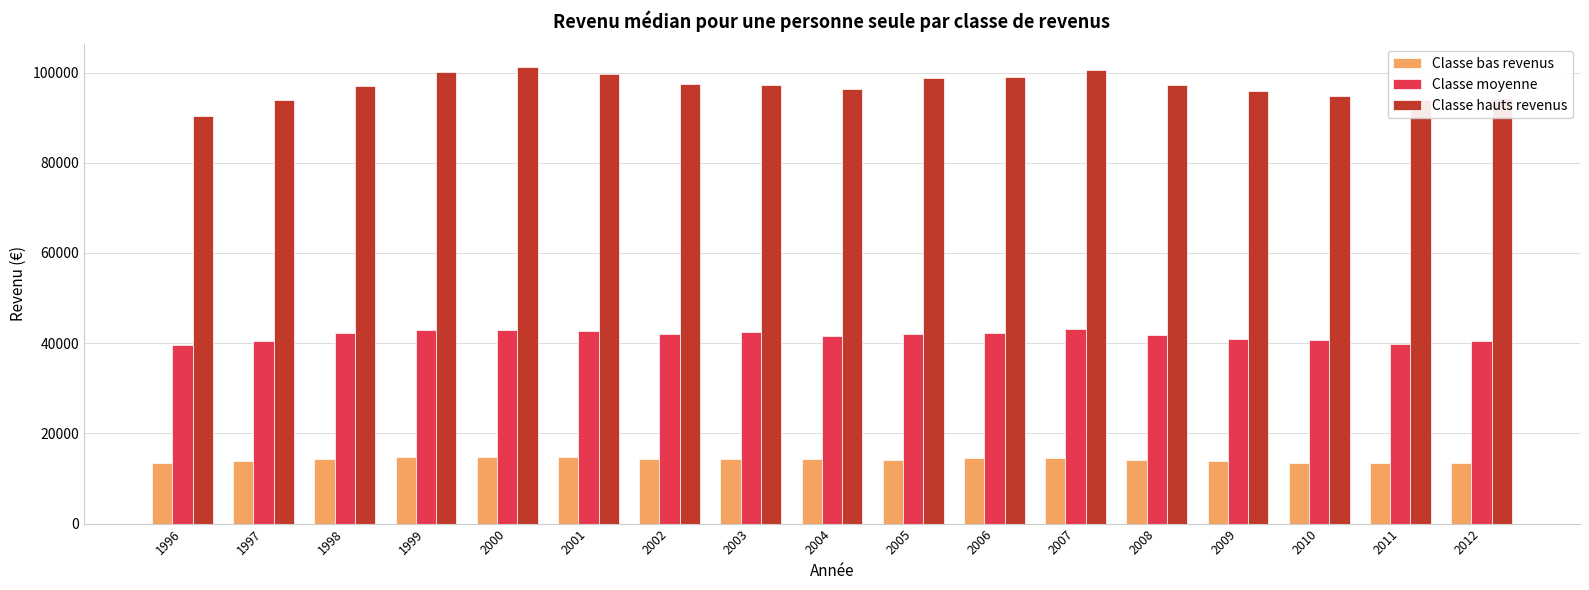

True or false: Classe bas revenus has a value of 14360 at 2003.

True